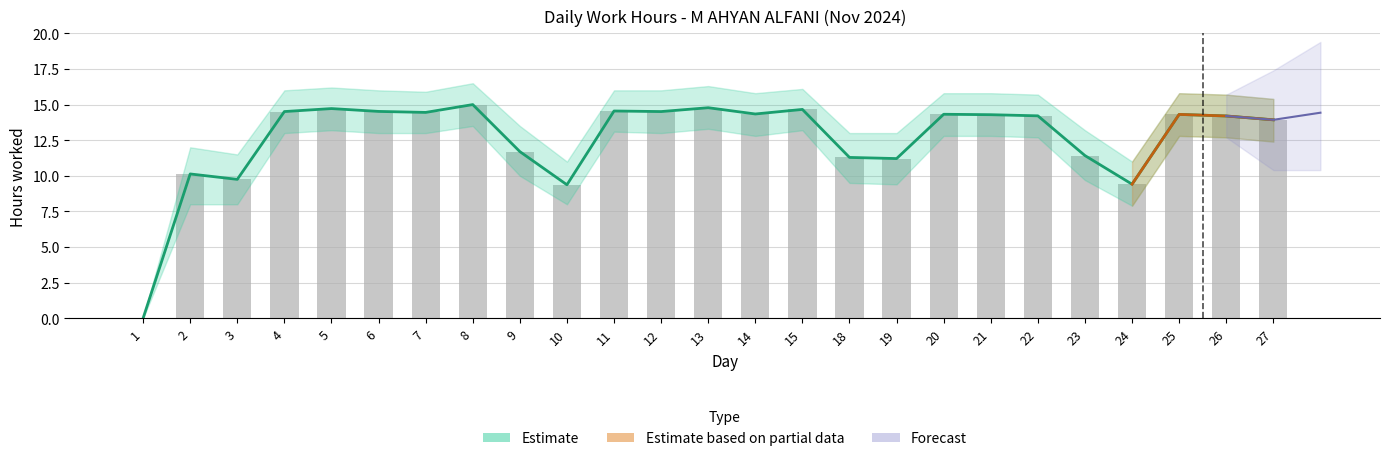

What is the approximate value of Low_upper at 23?

11.4